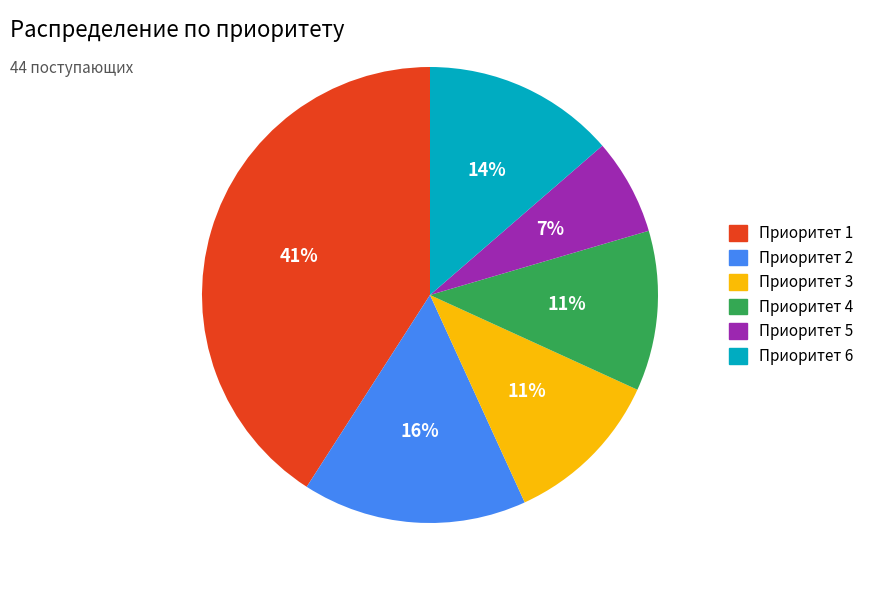

Which category has the smallest portion of the pie?

Приоритет 5